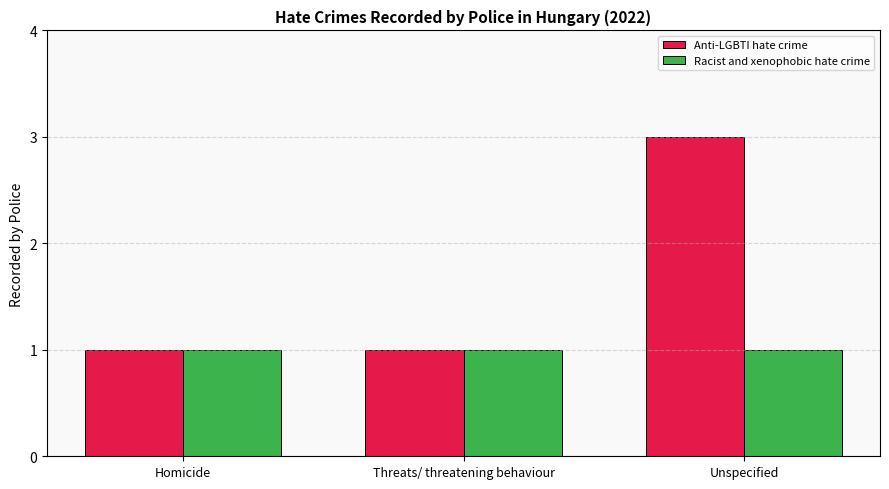

At which category is the sum across all series the highest?

Unspecified